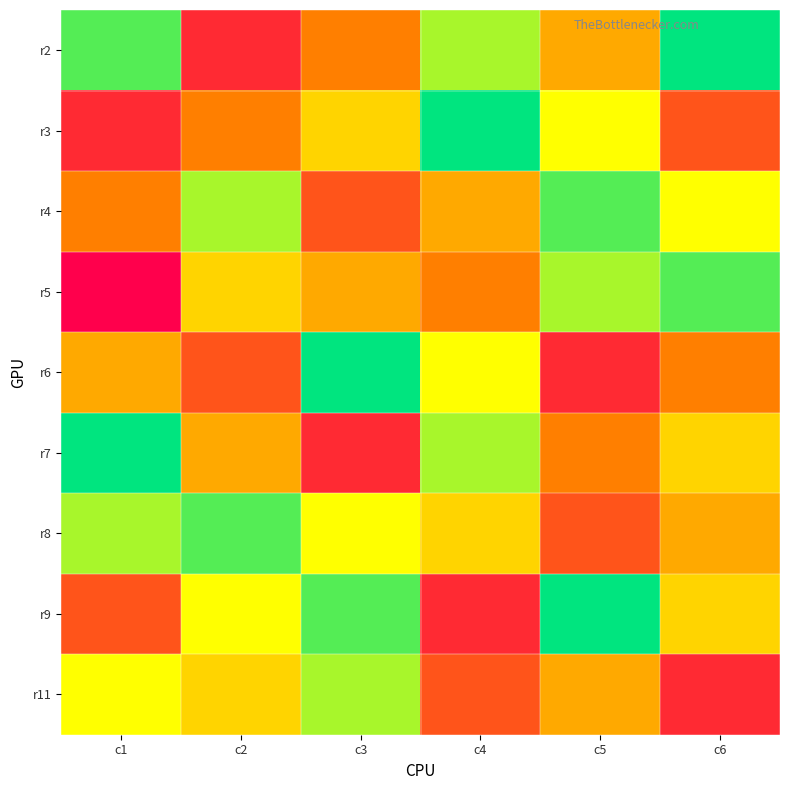

What is the spread (max minus min) of values at c1?

9